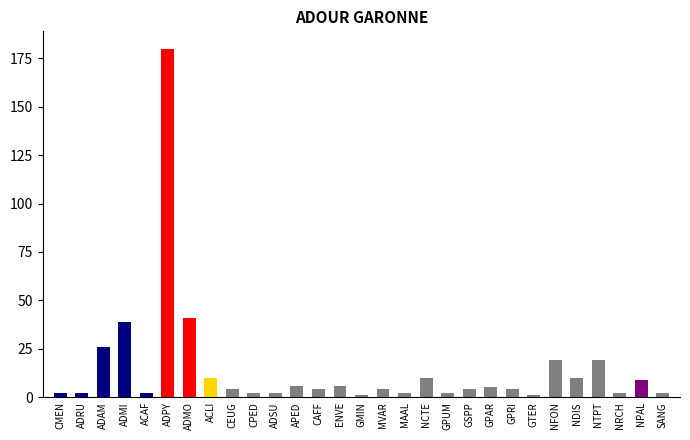

At which category does the chart reach its peak across all series?

ADPY